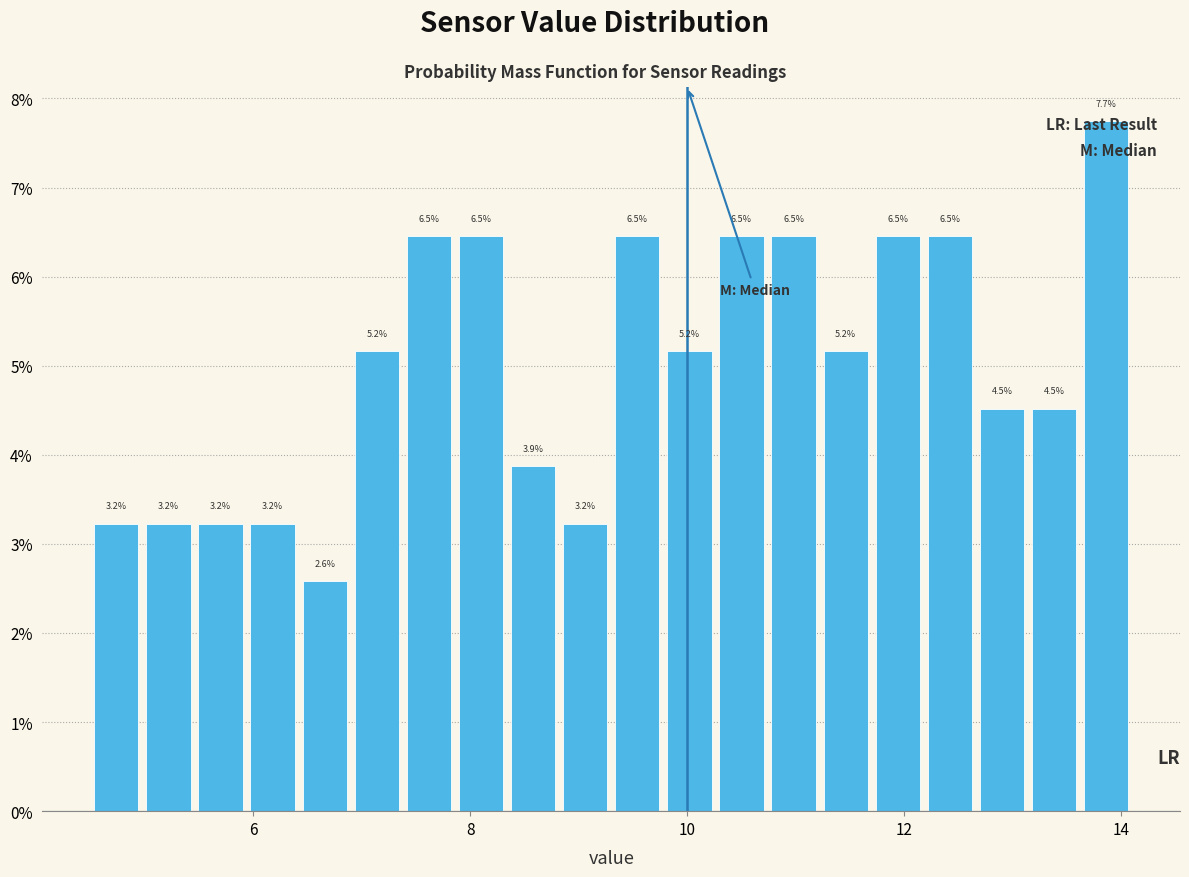

Read against the x-axis, roughly where is the centre of the tallest bar?

13.8